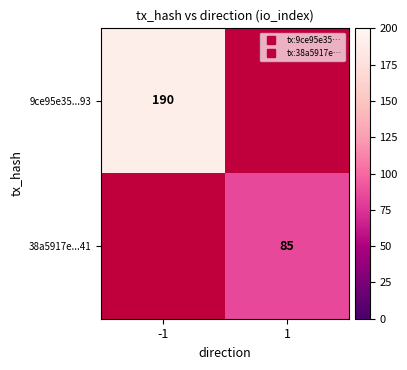

Rank the series at 1 from lowest to highest value.

9ce95e35...93, 38a5917e...41